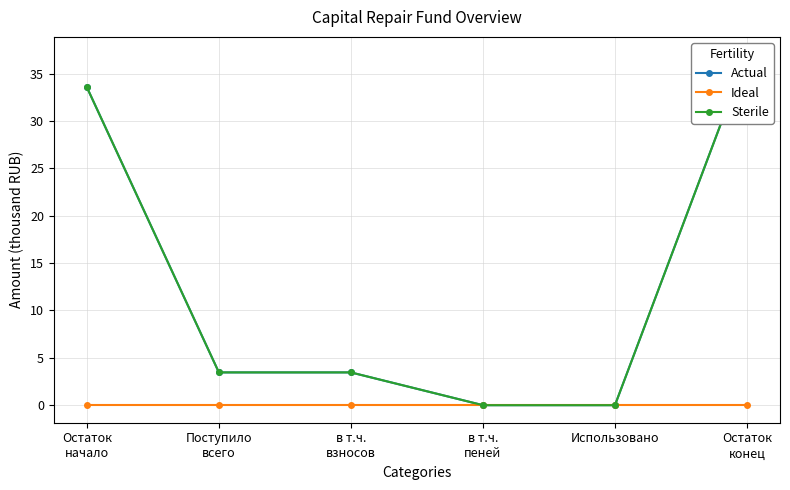

What is the difference between the highest and lowest values at Остаток
конец?

37.0